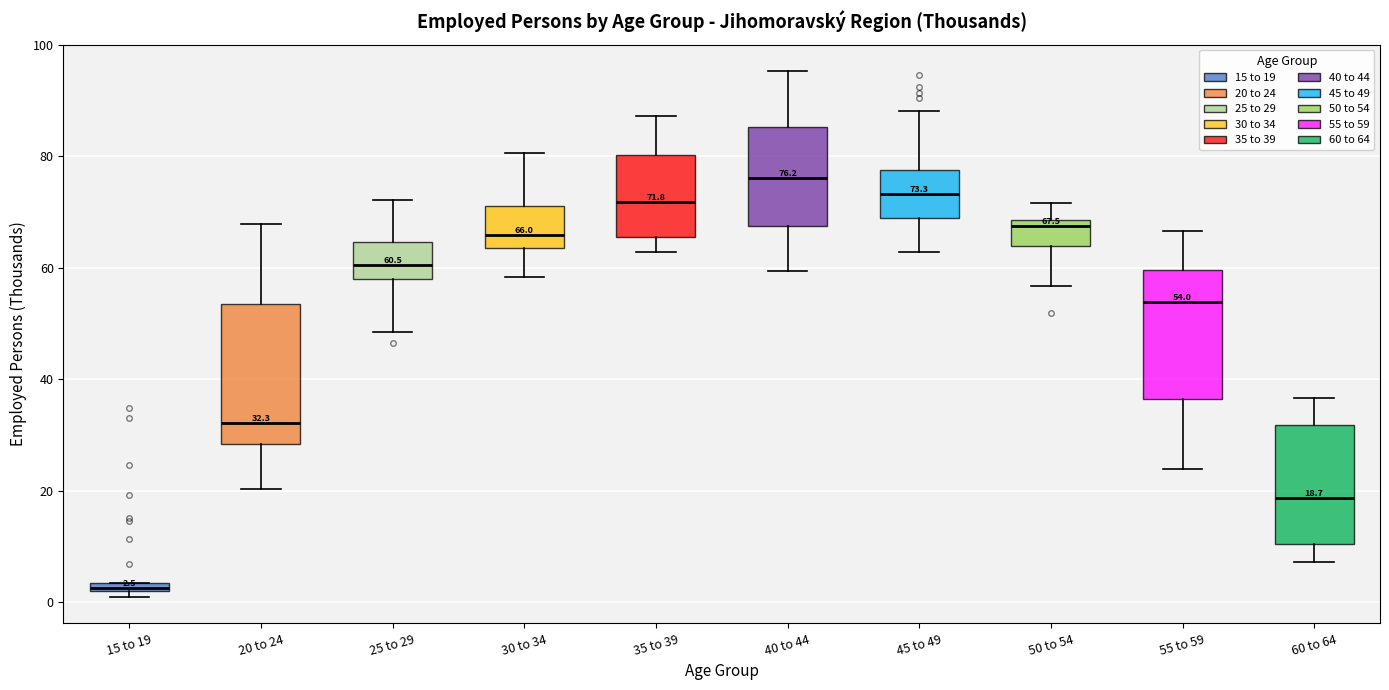

Which box's median line is the highest?

40 to 44